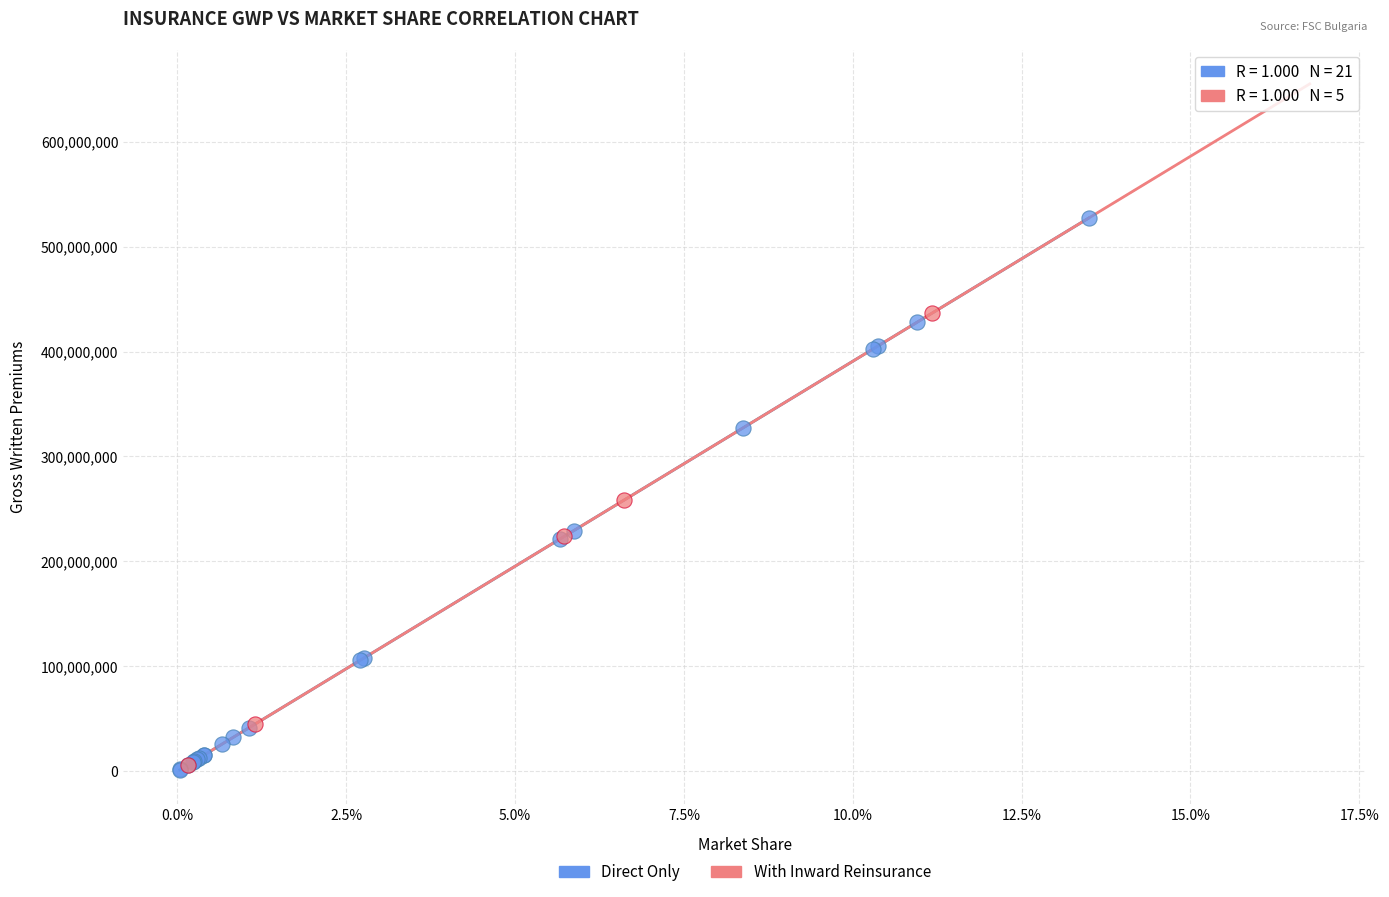

Which series reaches the maximum Y coordinate?

Direct Only